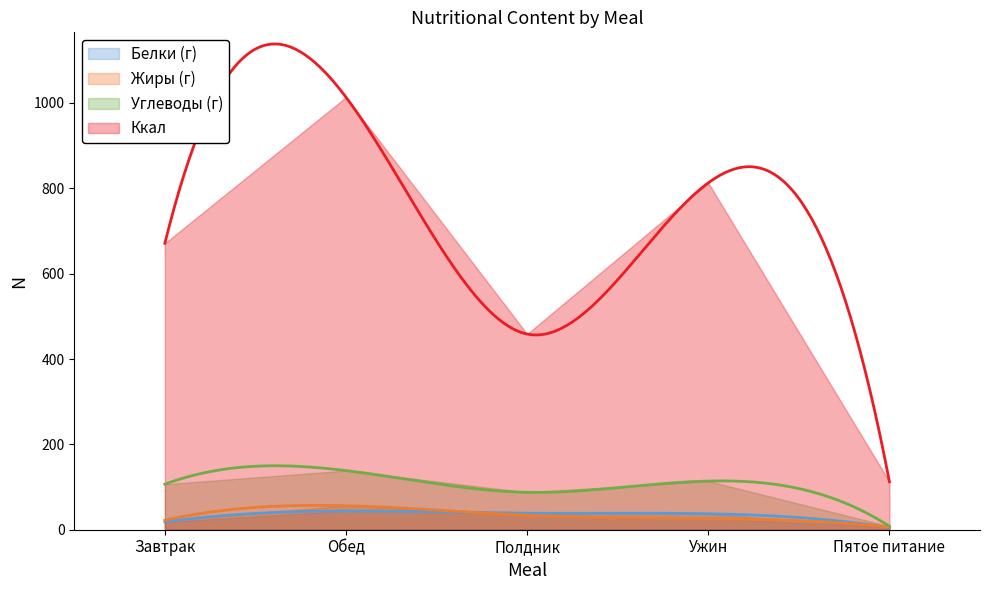

Reading left to right, what are all the values shown in this chart?

Белки (г): 18.2	43.9	38.7	37.4	5.5
Жиры (г): 22.2	56.2	33.9	26.3	6.4
Углеводы (г): 106.7	138.6	87.7	114.0	8.2
Ккал: 671.2	1013.5	458.5	812.8	112.5